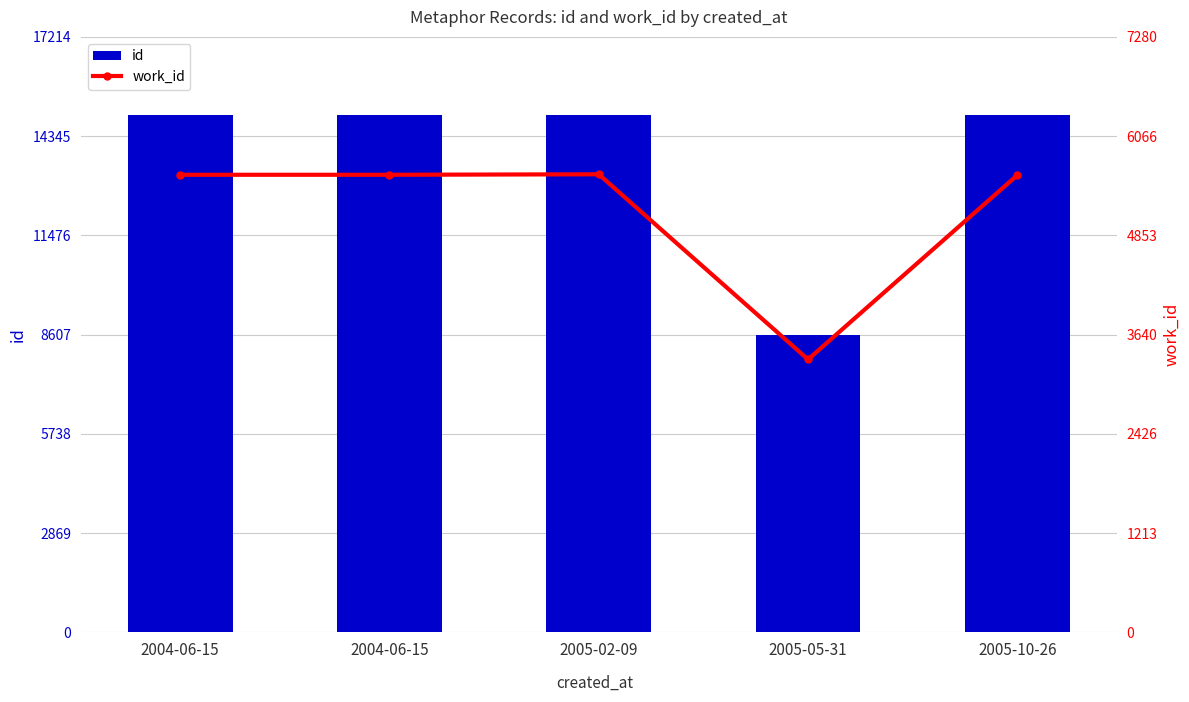

What is the label of the 1st bar from the left?

2004-06-15